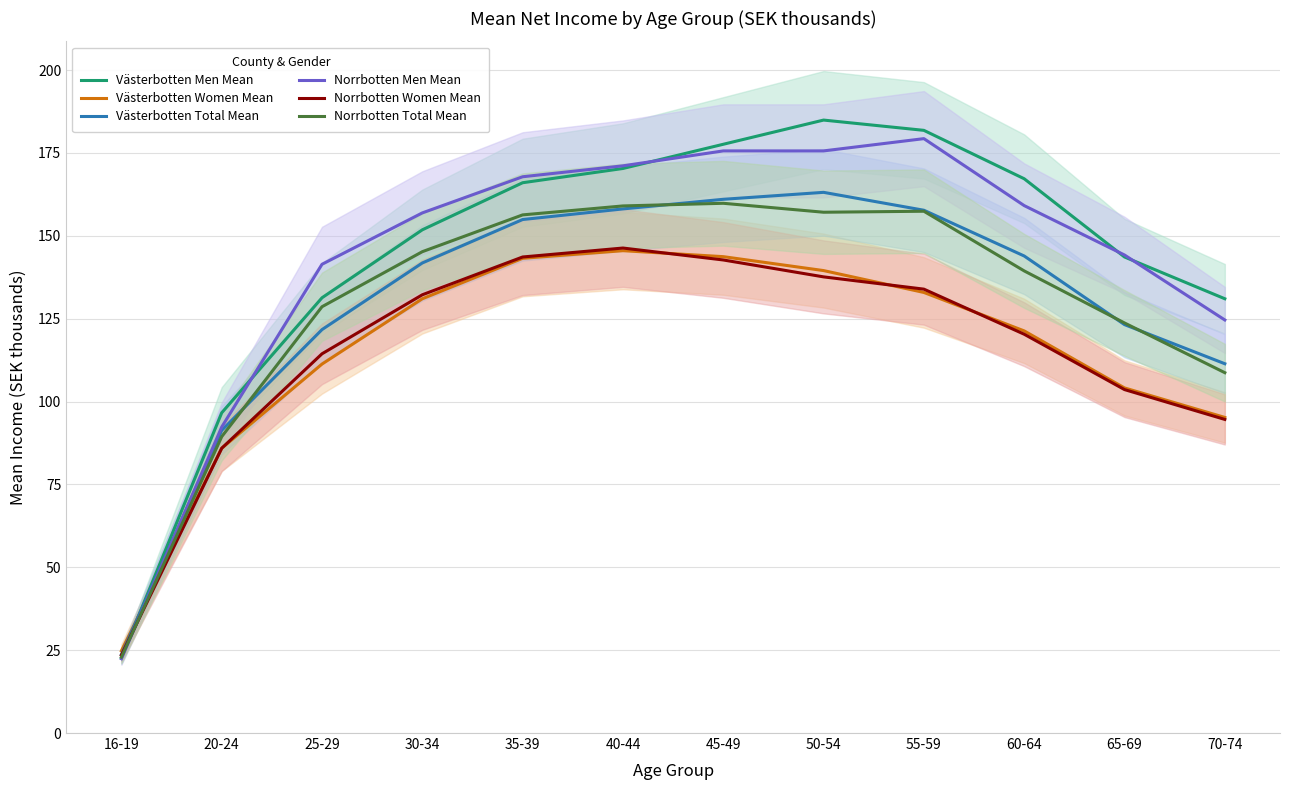

Reading right to left, what are all the values shown in this chart?

Västerbotten Men Mean: 131.0	143.6	167.2	181.8	184.9	177.6	170.3	166.0	151.8	131.3	96.6	22.7
Västerbotten Women Mean: 95.2	104.1	121.3	132.9	139.5	143.7	145.5	143.2	131.0	111.3	85.9	24.8
Västerbotten Total Mean: 111.4	123.2	143.9	157.7	163.1	161.0	158.1	154.9	141.8	121.7	91.3	23.7
Norrbotten Men Mean: 124.6	144.2	159.1	179.3	175.6	175.6	171.1	167.8	156.9	141.4	92.3	22.4
Norrbotten Women Mean: 94.6	103.6	120.3	133.9	137.6	142.7	146.3	143.6	132.2	114.4	85.9	23.5
Norrbotten Total Mean: 108.7	123.7	139.4	157.4	157.1	159.8	159.0	156.3	145.2	128.6	89.4	22.9